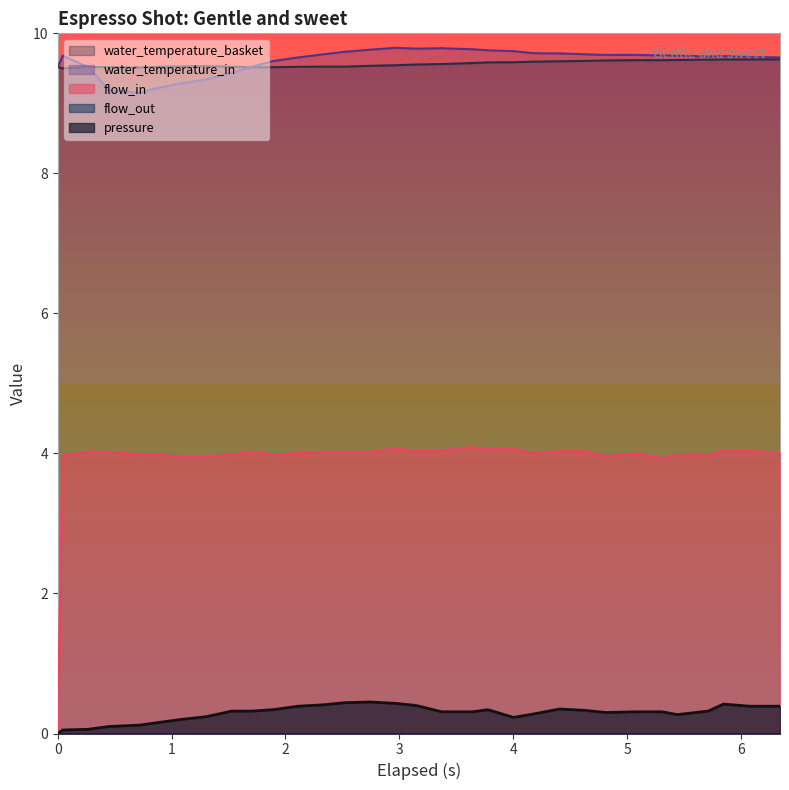

Count the number of data series in this chart.

5